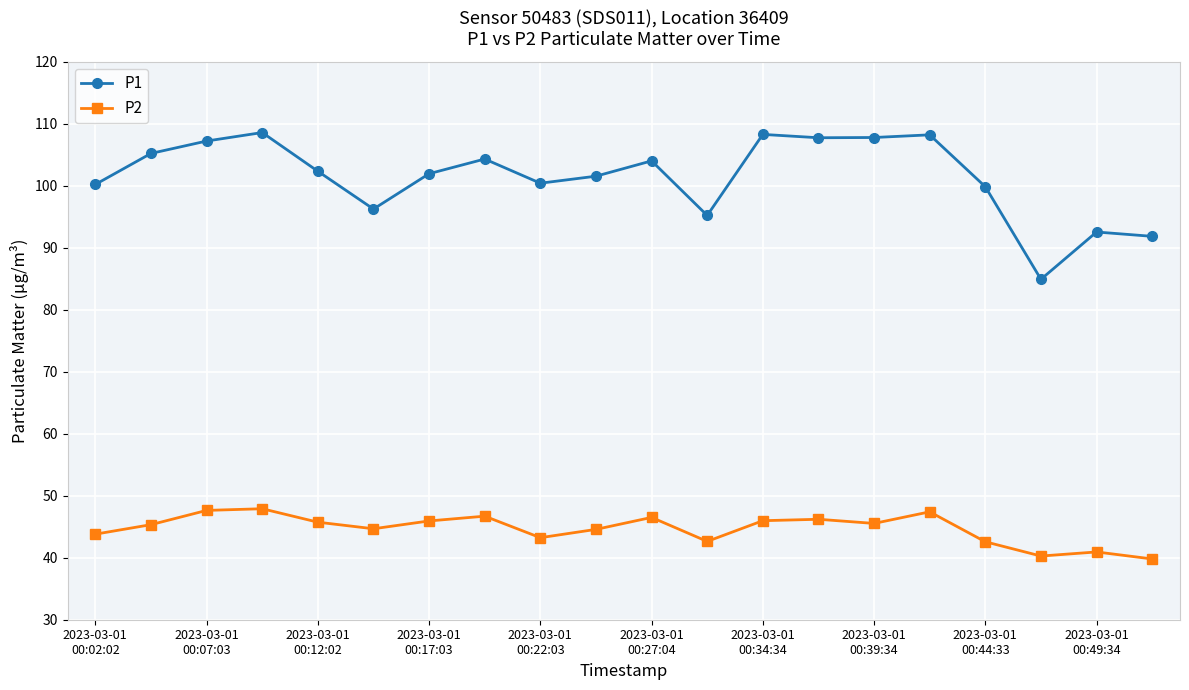

True or false: P1 has more than 2 points higher than both neighbors.

True